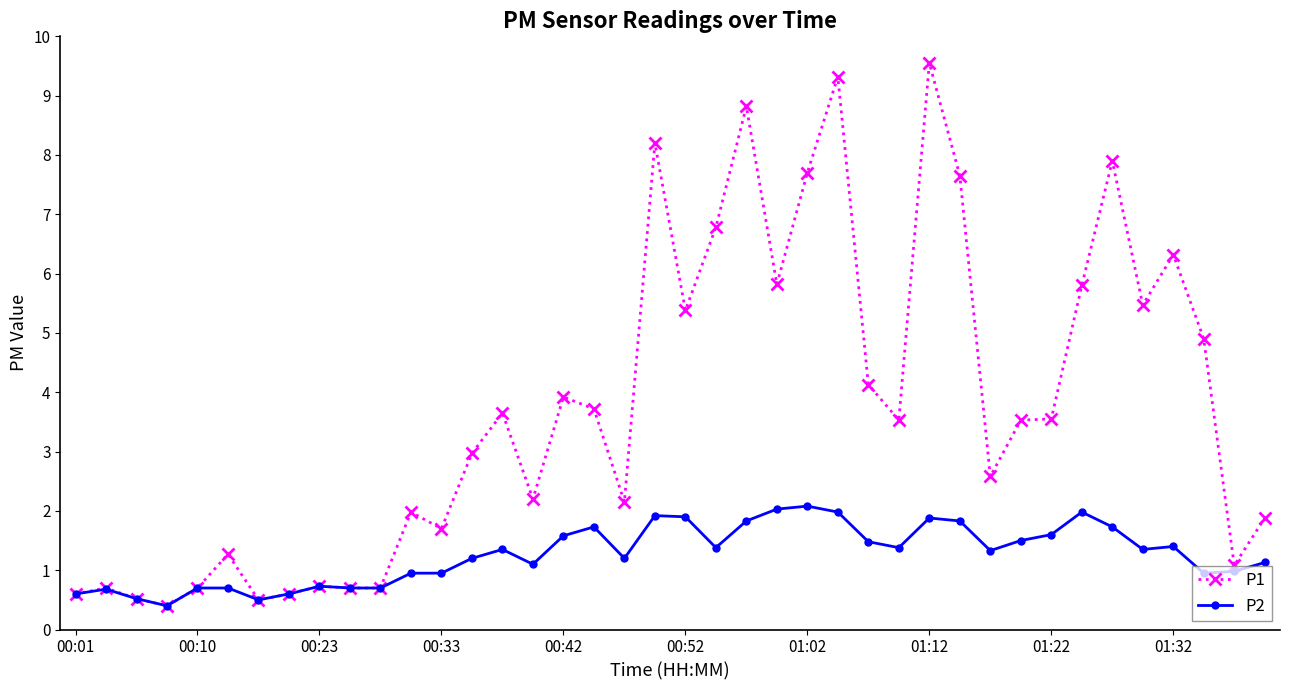

What is the value of the P2 point at the 19th from the left?

1.2